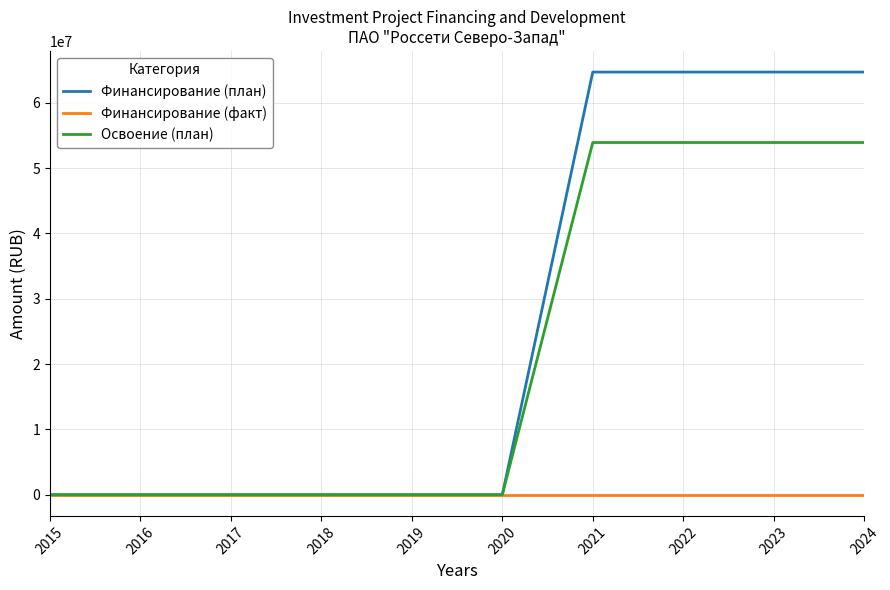

At 2021, list the series in order from largest to smallest.

Финансирование (план), Освоение (план), Финансирование (факт)